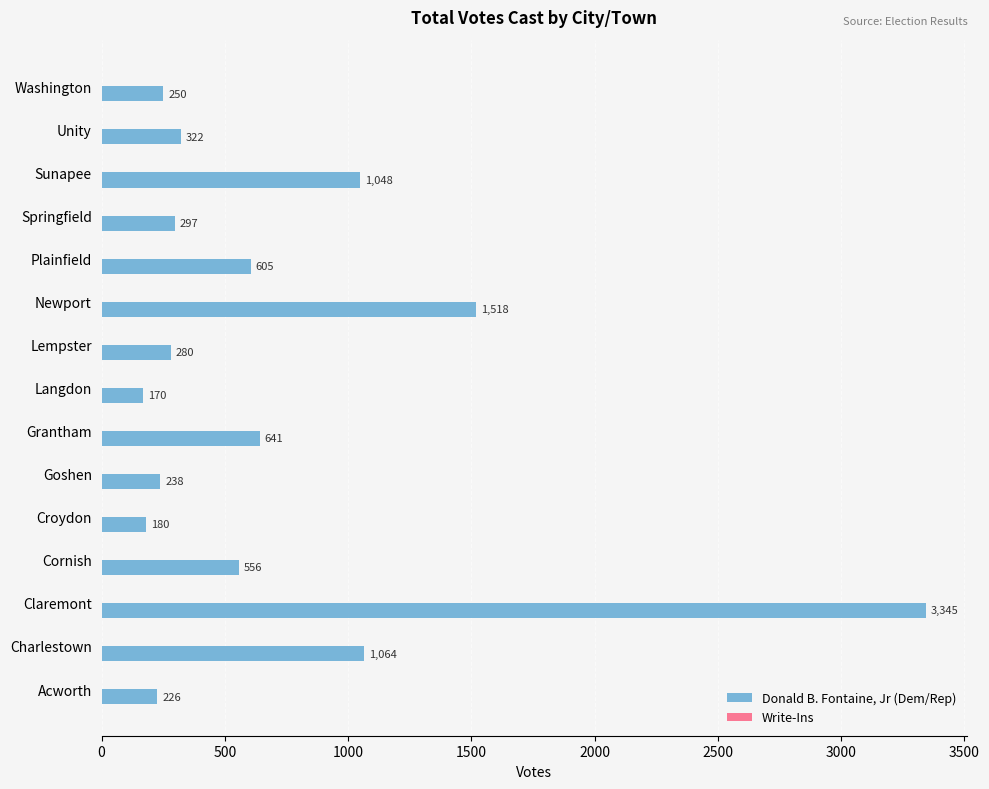

Rank the categories by value from highest to lowest.

Claremont, Newport, Charlestown, Sunapee, Grantham, Plainfield, Cornish, Unity, Springfield, Lempster, Washington, Goshen, Acworth, Croydon, Langdon